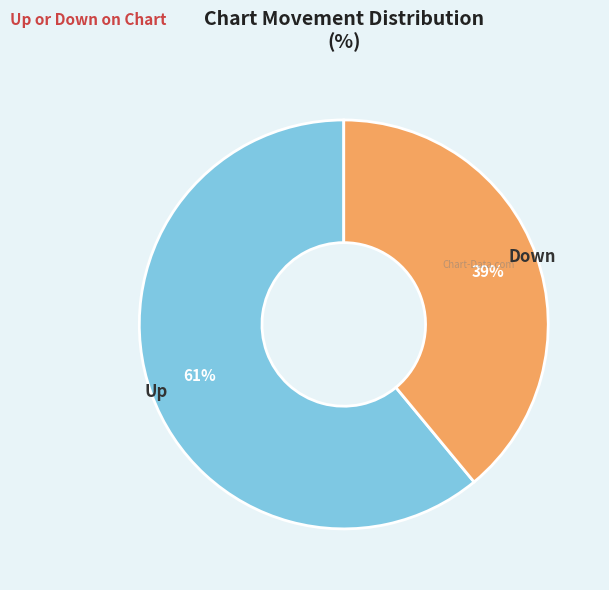

Is there any slice that represents more than half of the pie?

Yes